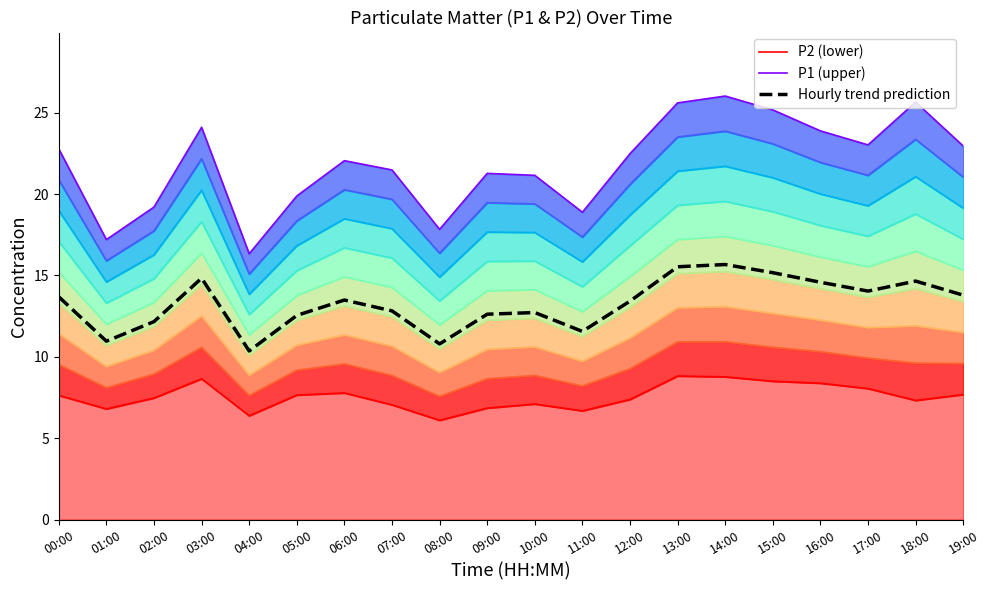

Where is the first local maximum for P2 (lower)?

03:00